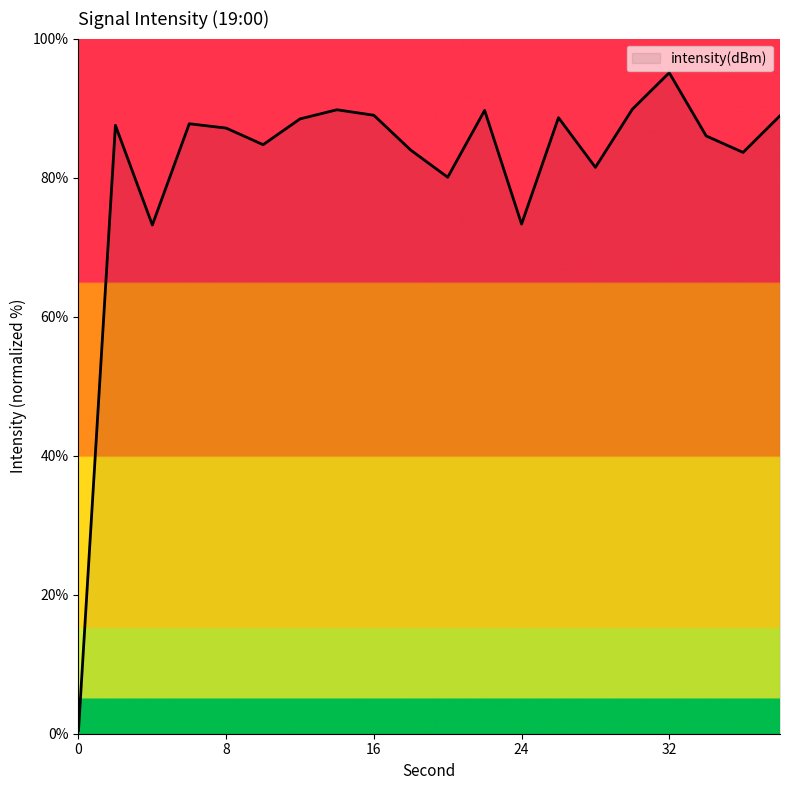

What is the greatest value displayed?

95.1